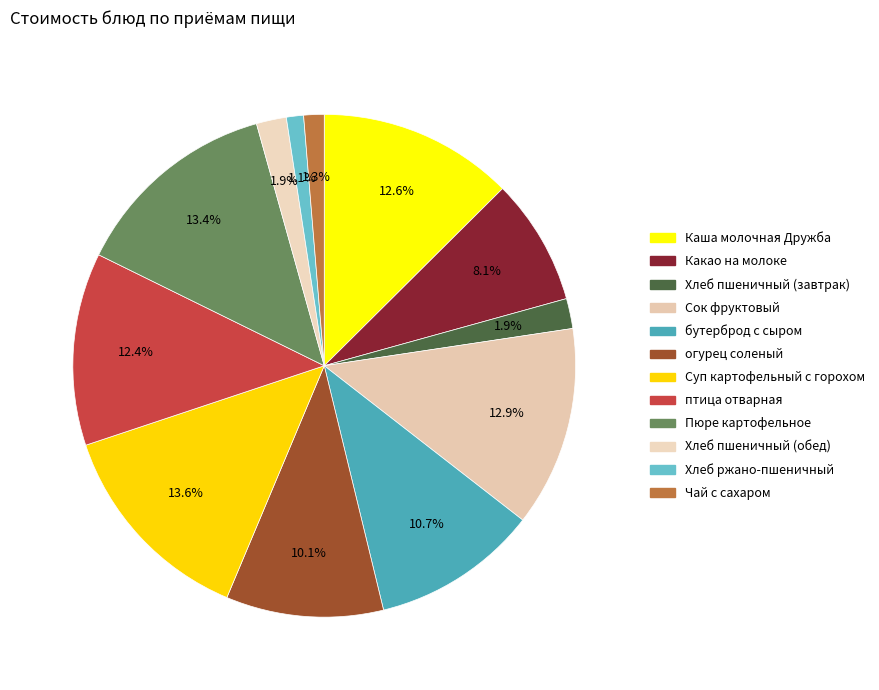

Which slice is the smallest?

Хлеб ржано-пшеничный